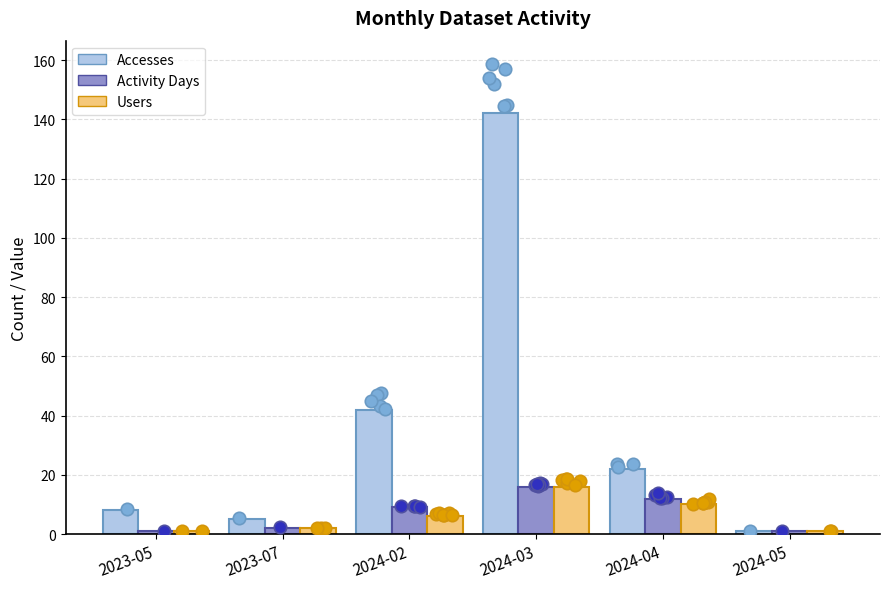

Which series has the largest total across all categories?

Accesses